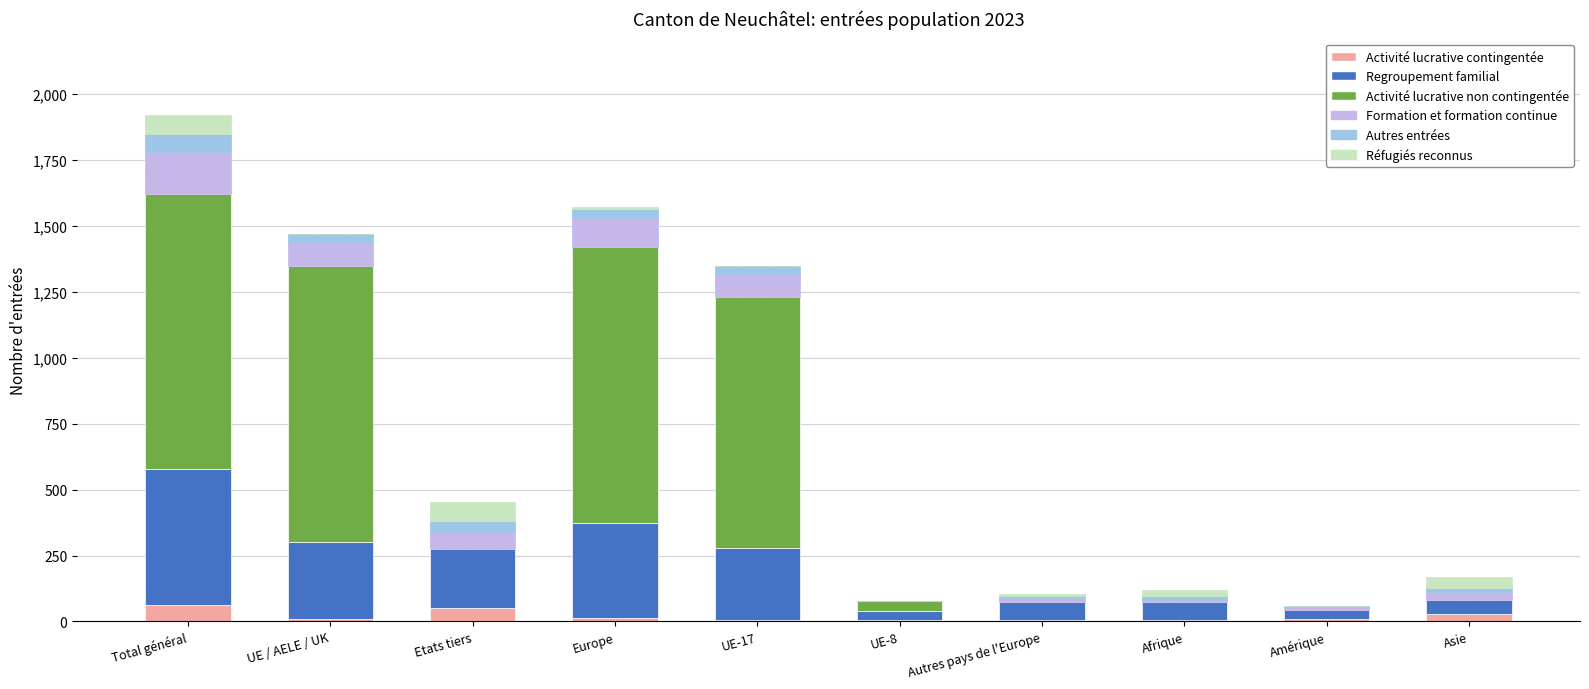

What is the total value across all series at Total général?

1923